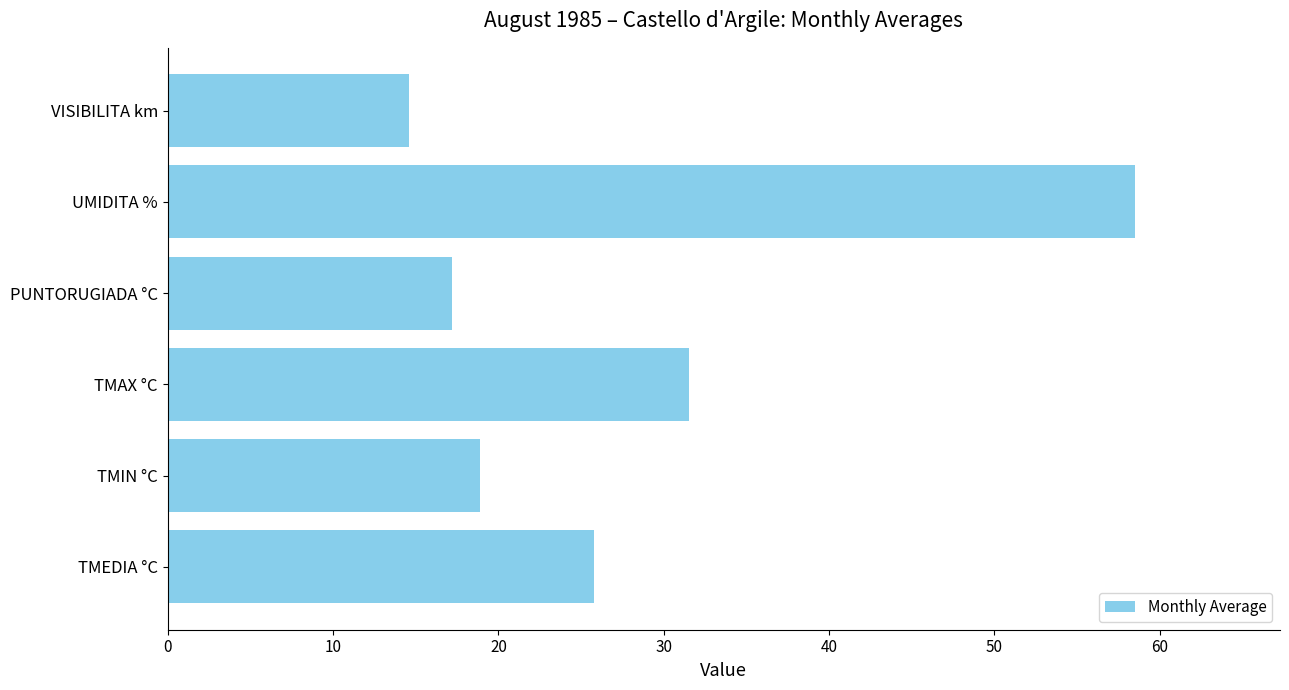

What is the maximum value shown in the chart?

58.5